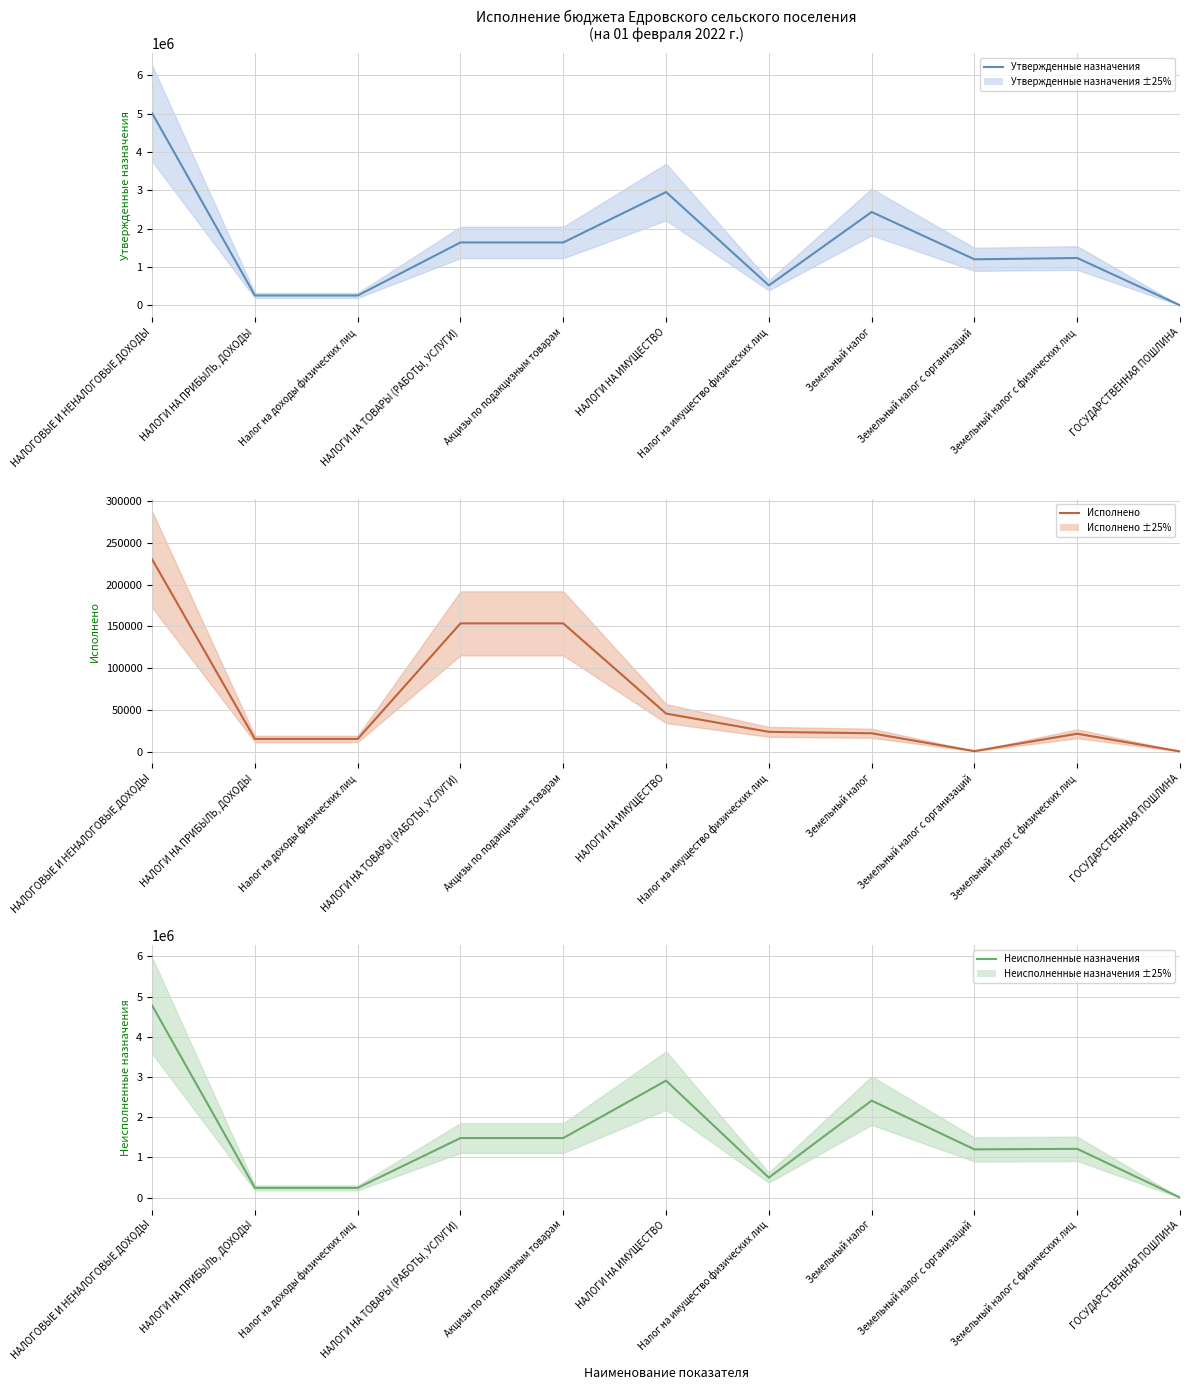

Reading right to left, transcribe all the data shown in this chart.

Утвержденные назначения: ГОСУДАРСТВЕННАЯ ПОШЛИНА=1000.0	Земельный налог с физических лиц=1234000.0	Земельный налог с организаций=1200000.0	Земельный налог=2434000.0	Налог на имущество физических лиц=520000.0	НАЛОГИ НА ИМУЩЕСТВО=2954000.0	Акцизы по подакцизным товарам=1639980.0	НАЛОГИ НА ТОВАРЫ (РАБОТЫ, УСЛУГИ)=1639980.0	Налог на доходы физических лиц=256800.0	НАЛОГИ НА ПРИБЫЛЬ, ДОХОДЫ=256800.0	НАЛОГОВЫЕ И НЕНАЛОГОВЫЕ ДОХОДЫ=5009580.0
Исполнено: ГОСУДАРСТВЕННАЯ ПОШЛИНА=200.0	Земельный налог с физических лиц=21374.2	Земельный налог с организаций=540.0	Земельный налог=21914.2	Налог на имущество физических лиц=23641.9	НАЛОГИ НА ИМУЩЕСТВО=45556.1	Акцизы по подакцизным товарам=153606.9	НАЛОГИ НА ТОВАРЫ (РАБОТЫ, УСЛУГИ)=153606.9	Налог на доходы физических лиц=15148.5	НАЛОГИ НА ПРИБЫЛЬ, ДОХОДЫ=15148.5	НАЛОГОВЫЕ И НЕНАЛОГОВЫЕ ДОХОДЫ=230295.4
Неисполненные назначения: ГОСУДАРСТВЕННАЯ ПОШЛИНА=800.0	Земельный налог с физических лиц=1212625.8	Земельный налог с организаций=1199460.0	Земельный налог=2412085.8	Налог на имущество физических лиц=496358.1	НАЛОГИ НА ИМУЩЕСТВО=2908443.9	Акцизы по подакцизным товарам=1481671.2	НАЛОГИ НА ТОВАРЫ (РАБОТЫ, УСЛУГИ)=1481671.2	Налог на доходы физических лиц=241651.5	НАЛОГИ НА ПРИБЫЛЬ, ДОХОДЫ=241651.5	НАЛОГОВЫЕ И НЕНАЛОГОВЫЕ ДОХОДЫ=4777282.7